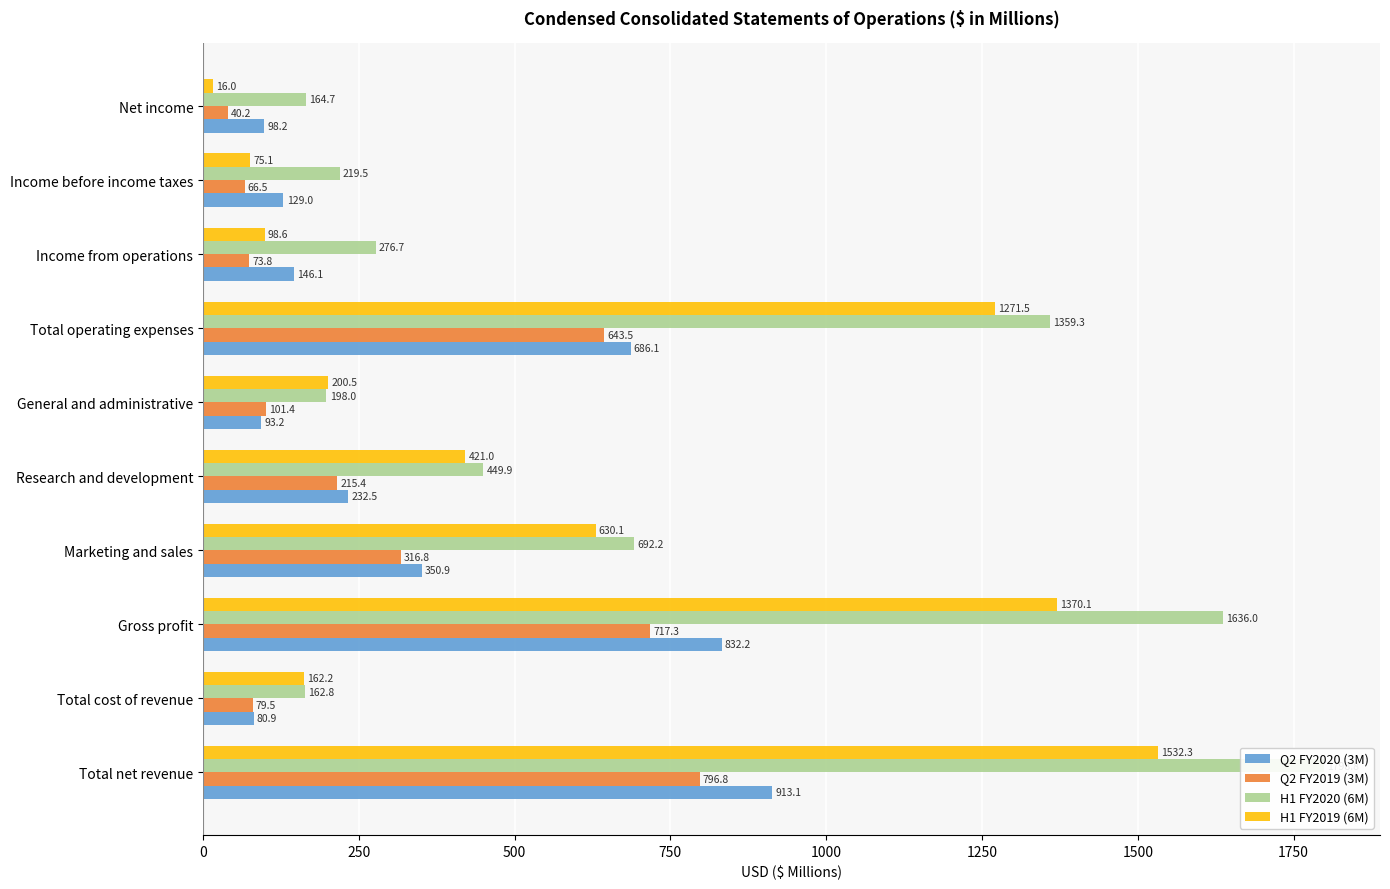

What are all the series names shown in the legend?

Q2 FY2020 (3M), Q2 FY2019 (3M), H1 FY2020 (6M), H1 FY2019 (6M)